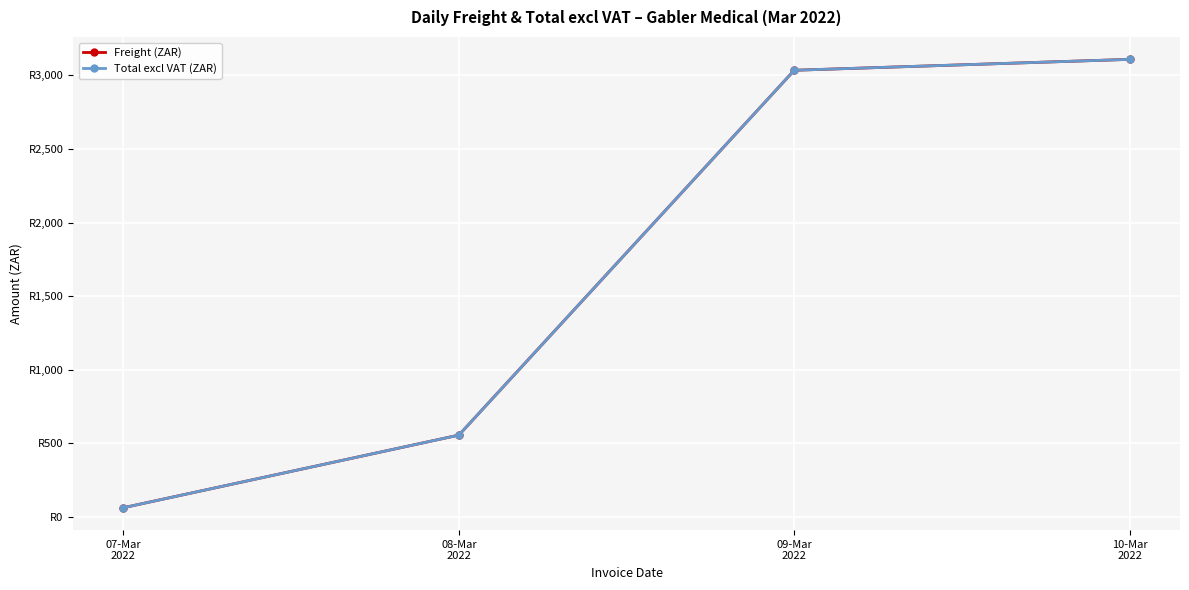

True or false: Total excl VAT (ZAR) and Freight (ZAR) cross at least once.

False